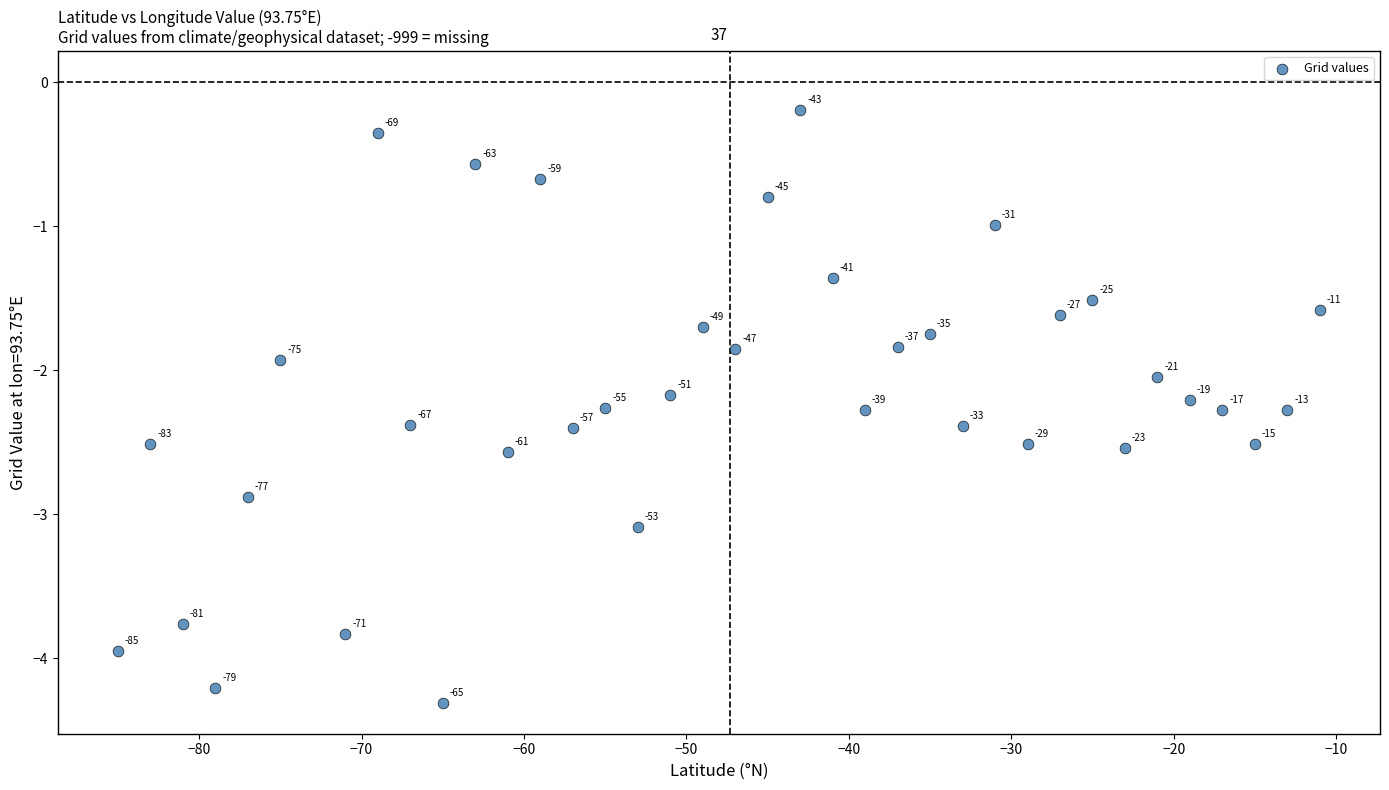

What is the range of Y values (max minus min)?

4.1